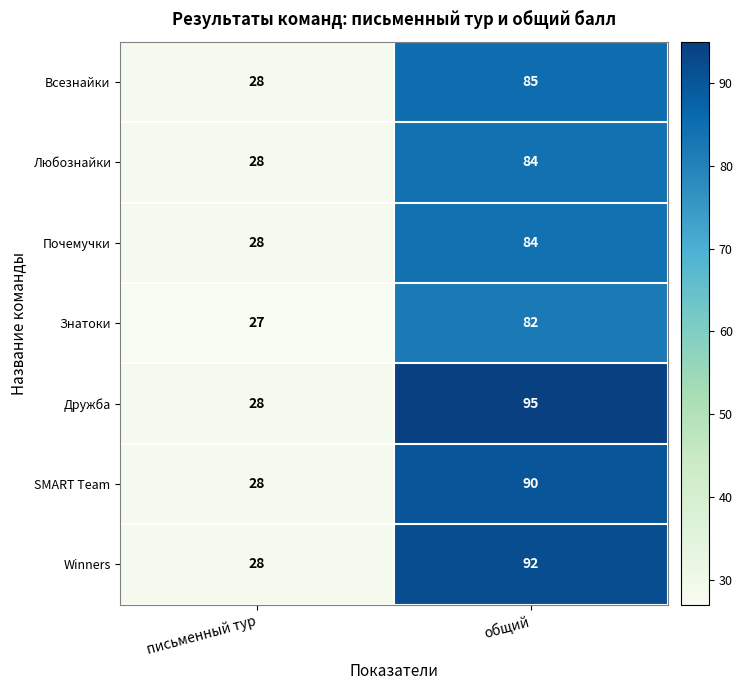

What is the total value across all series at общий?

612